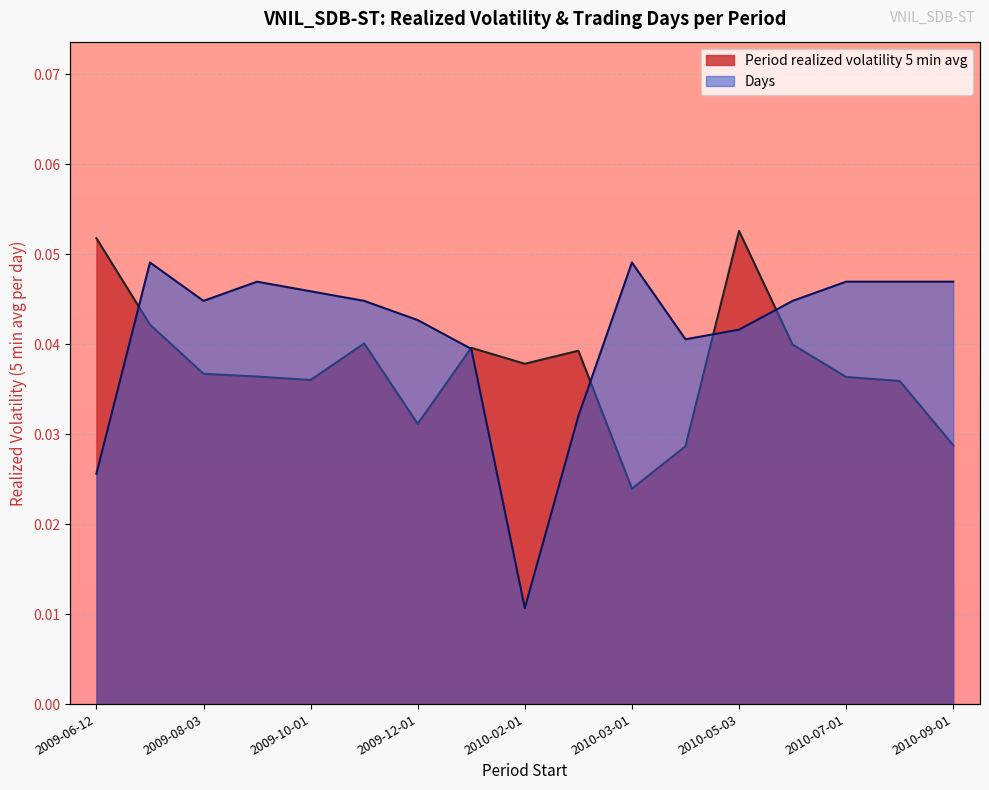

Which category has the lowest value across all series?

2010-02-01